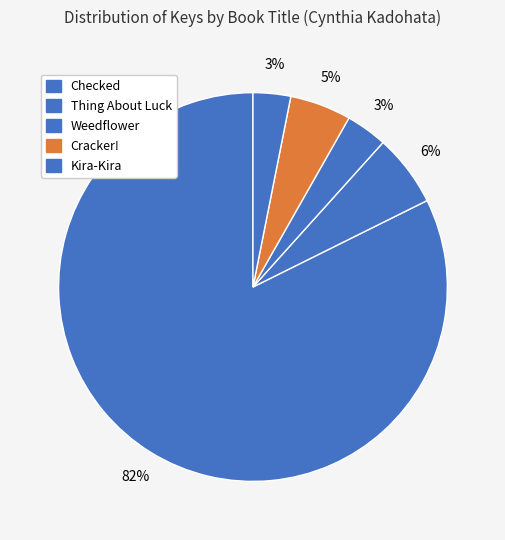

What is the majority slice?

Checked